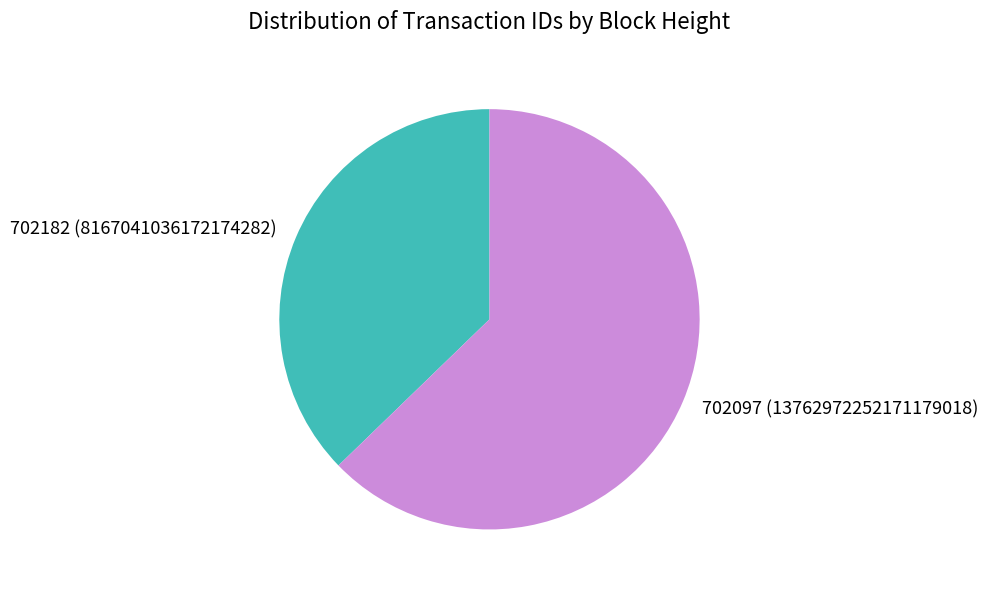

Rank the categories by value from lowest to highest.

702182, 702097